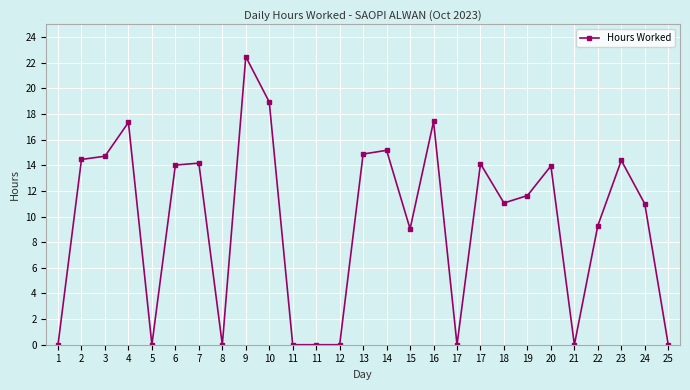

What is the greatest value displayed?

22.5